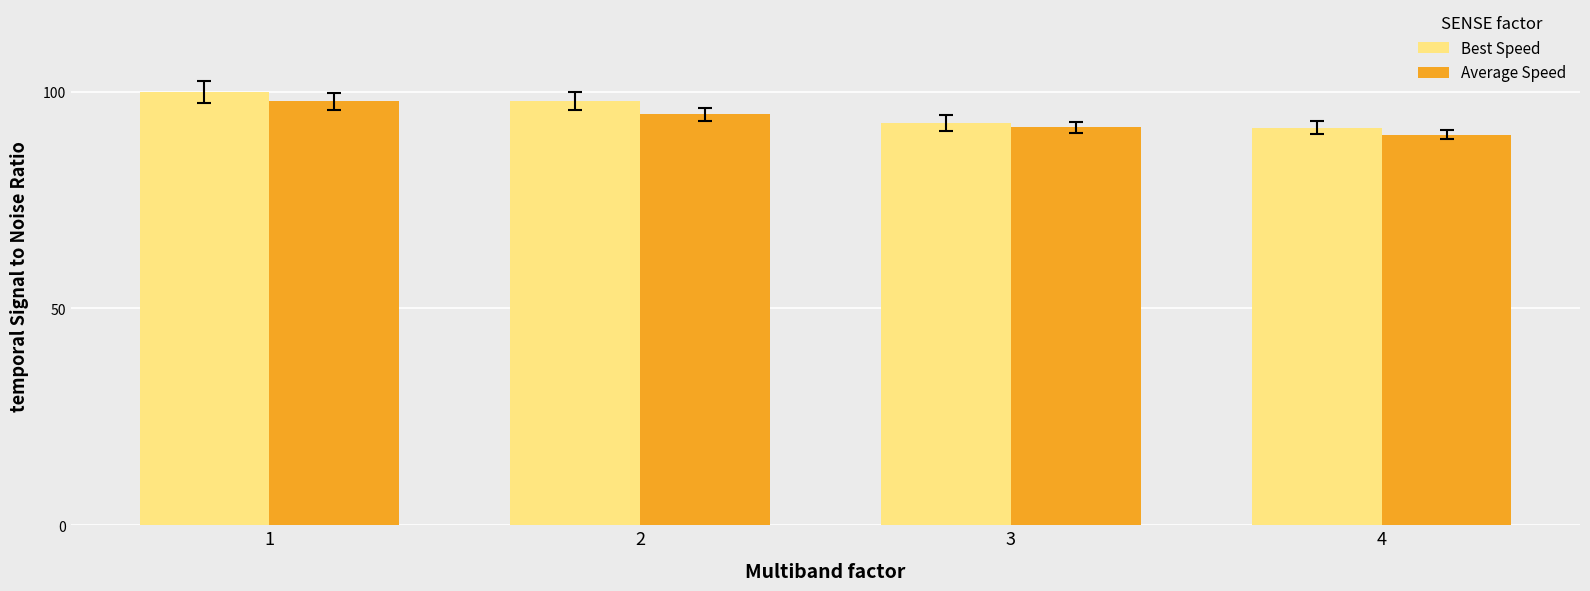

What is the difference between the maximum and minimum values in the Average Speed series?

7.7